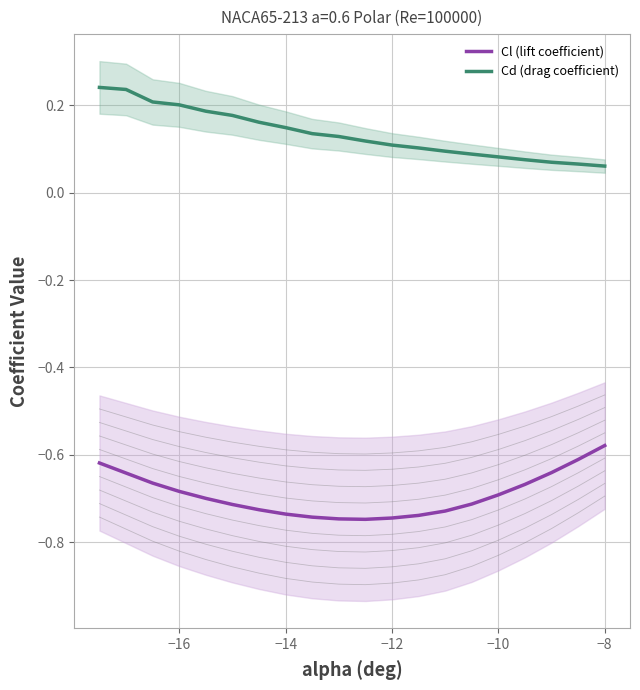

True or false: Cl (lift coefficient) and Cd (drag coefficient) intersect in this chart.

False